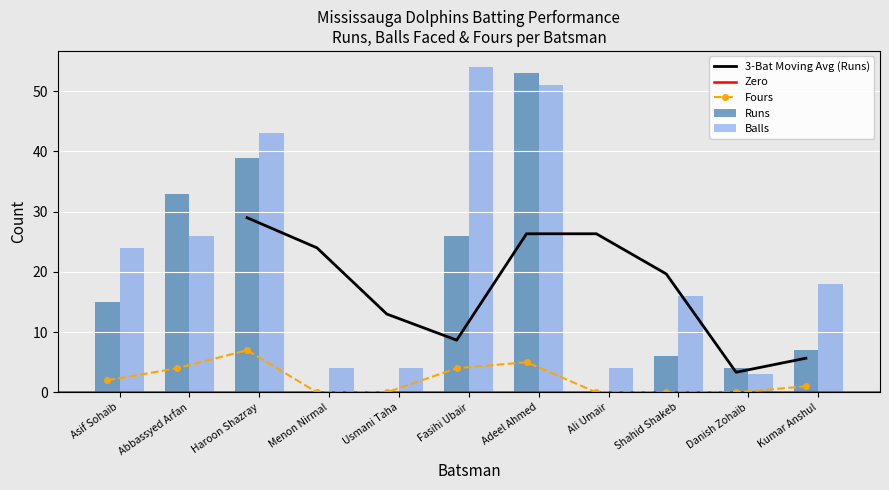

Are the bars horizontal?

No